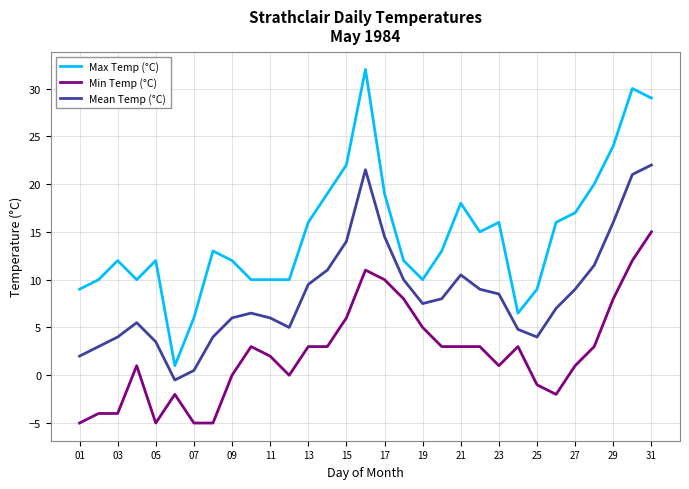

Which series has the largest range (max minus min)?

Max Temp (°C)